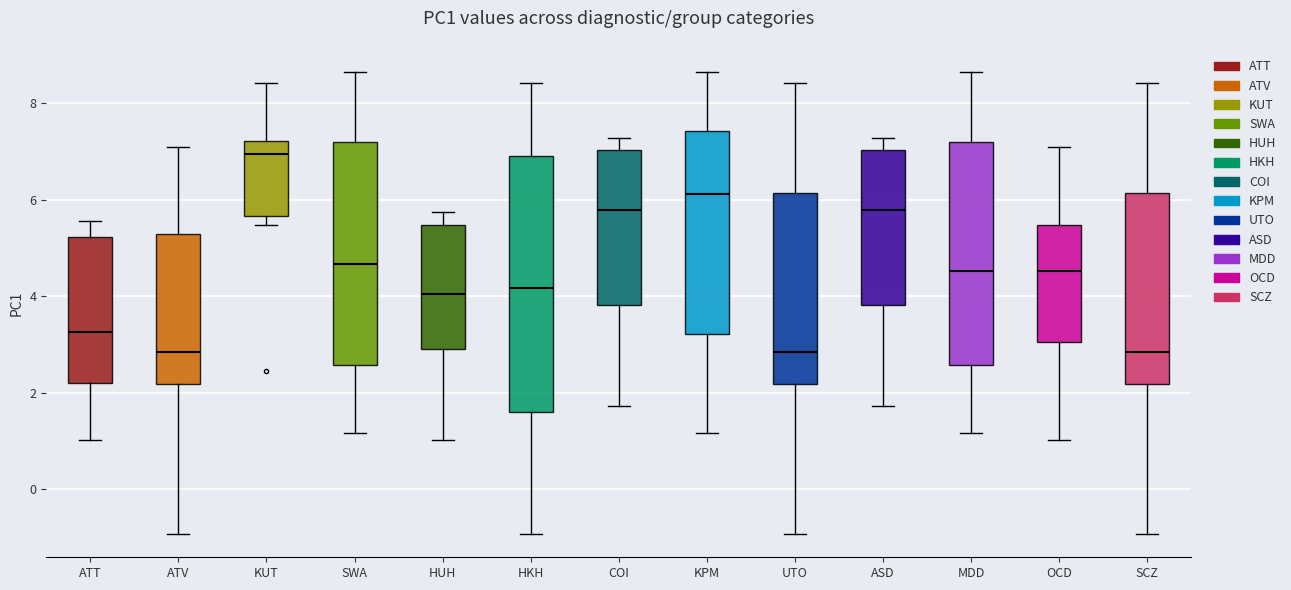

Reading left to right, transcribe this box plot: for each box, give where its median line is, the range the box spans, and where its two whiskers end, as read against the y-axis. The values are not printed on the chart, so give them approximately, as read against the axis.

ATT: median 3.2, box 2.2 to 5.2, whiskers 1.0 to 5.6
ATV: median 2.8, box 2.2 to 5.2, whiskers -1.0 to 7.0
KUT: median 7.0, box 5.6 to 7.2, whiskers 5.4 to 8.4
SWA: median 4.6, box 2.6 to 7.2, whiskers 1.2 to 8.6
HUH: median 4.0, box 3.0 to 5.4, whiskers 1.0 to 5.8
HKH: median 4.2, box 1.6 to 6.8, whiskers -1.0 to 8.4
COI: median 5.8, box 3.8 to 7.0, whiskers 1.8 to 7.2
KPM: median 6.2, box 3.2 to 7.4, whiskers 1.2 to 8.6
UTO: median 2.8, box 2.2 to 6.2, whiskers -1.0 to 8.4
ASD: median 5.8, box 3.8 to 7.0, whiskers 1.8 to 7.2
MDD: median 4.6, box 2.6 to 7.2, whiskers 1.2 to 8.6
OCD: median 4.6, box 3.0 to 5.4, whiskers 1.0 to 7.0
SCZ: median 2.8, box 2.2 to 6.2, whiskers -1.0 to 8.4